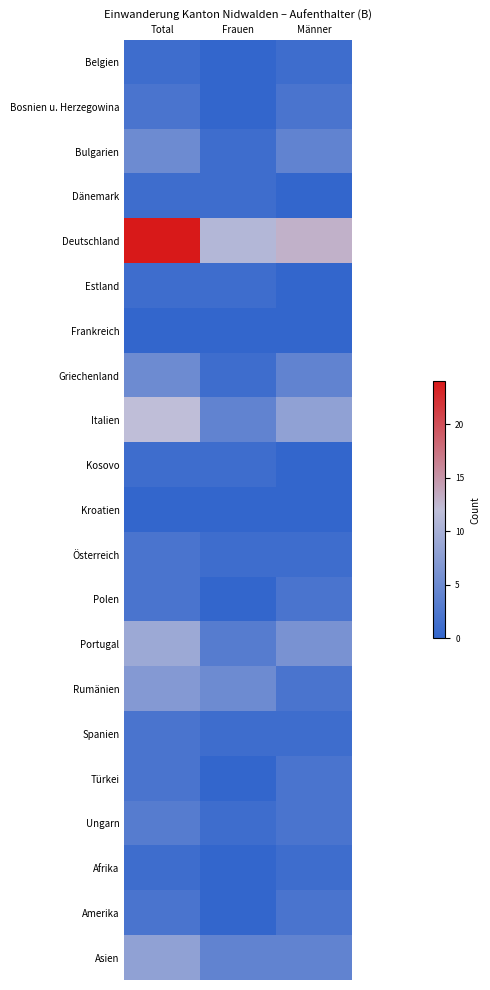

Rank the series by their maximum value, from highest to lowest.

Deutschland, Italien, Portugal, Asien, Rumänien, Bulgarien, Griechenland, Ungarn, Bosnien u. Herzegowina, Österreich, Polen, Spanien, Türkei, Amerika, Belgien, Dänemark, Estland, Kosovo, Afrika, Frankreich, Kroatien